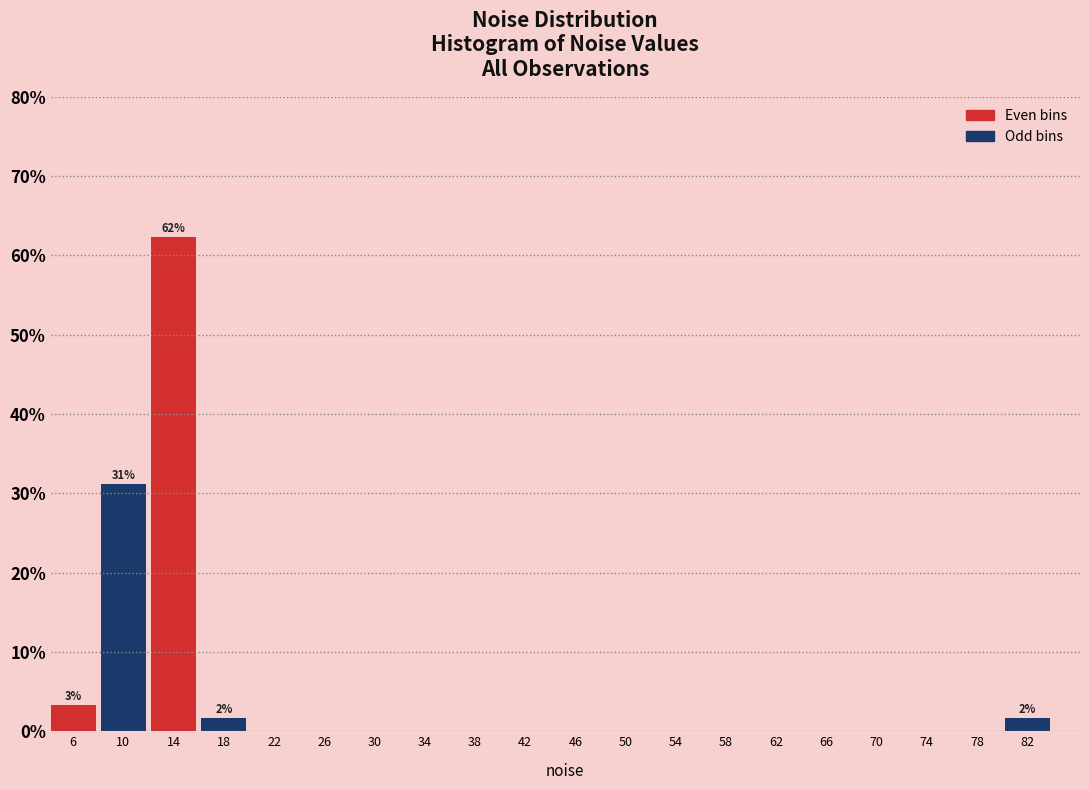

Reading right to left, what are all the values shown in this chart?

82=1.6	78=0.0	74=0.0	70=0.0	66=0.0	62=0.0	58=0.0	54=0.0	50=0.0	46=0.0	42=0.0	38=0.0	34=0.0	30=0.0	26=0.0	22=0.0	18=1.6	14=62.3	10=31.1	6=3.3